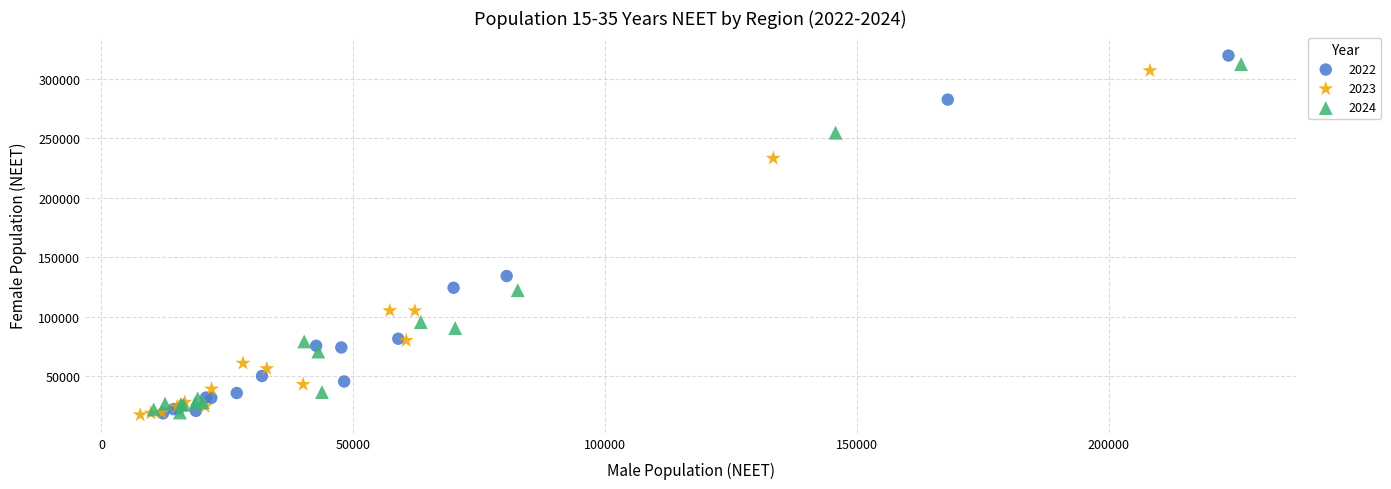

Which series has the largest Y range (max minus min)?

2022